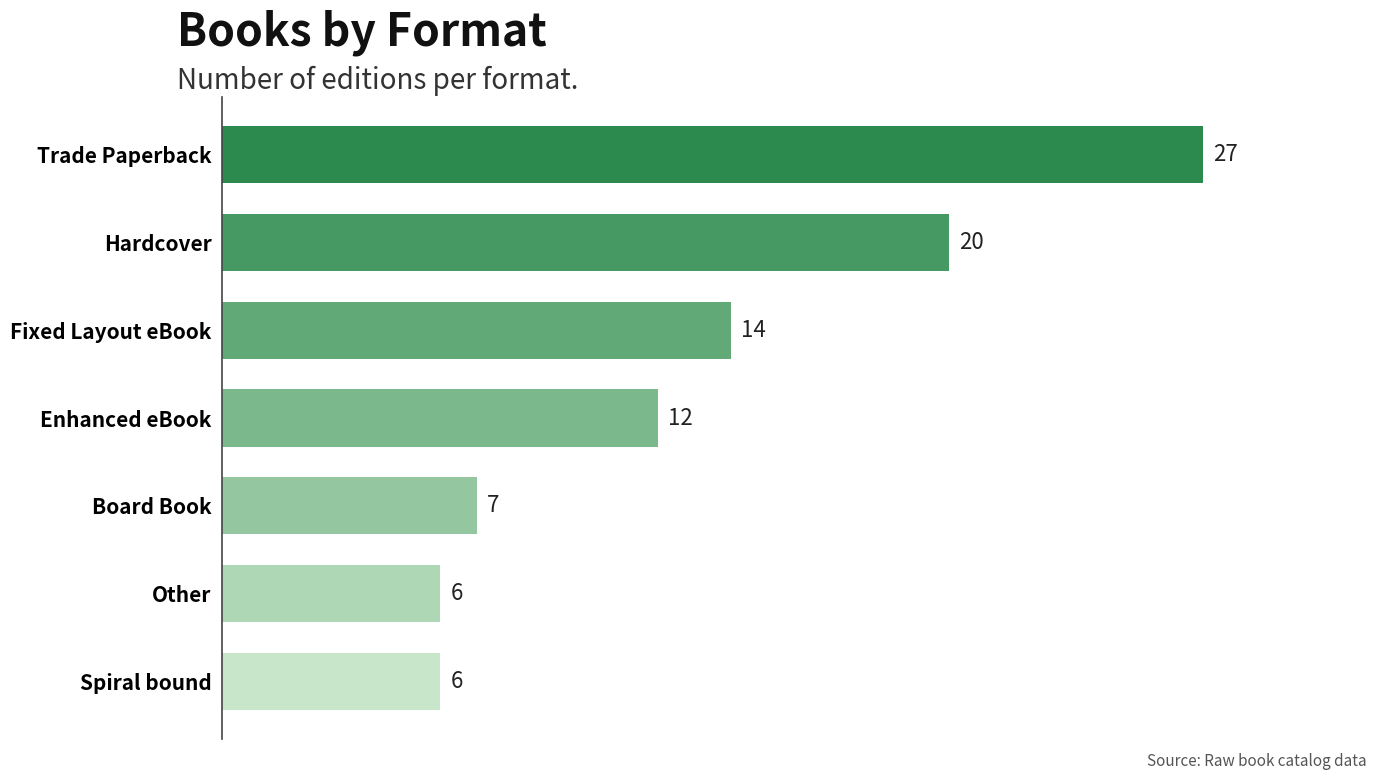

How many bars are there in total?

7